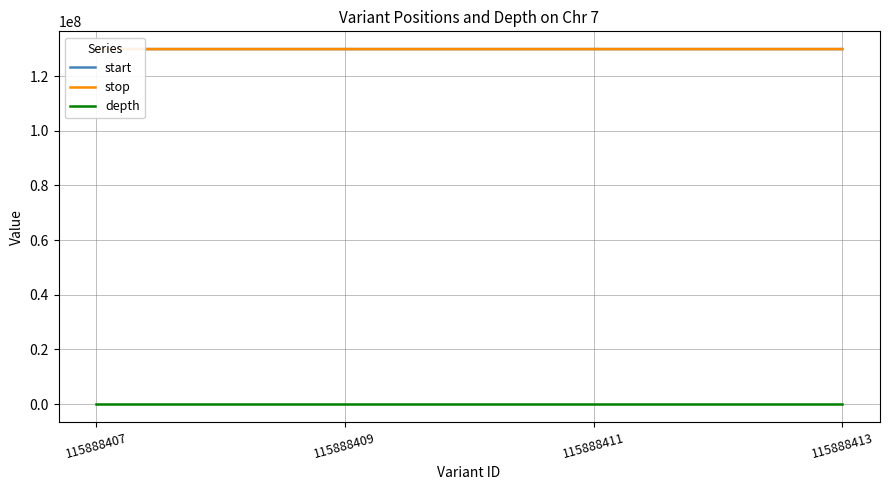

True or false: stop and depth cross at least once.

False